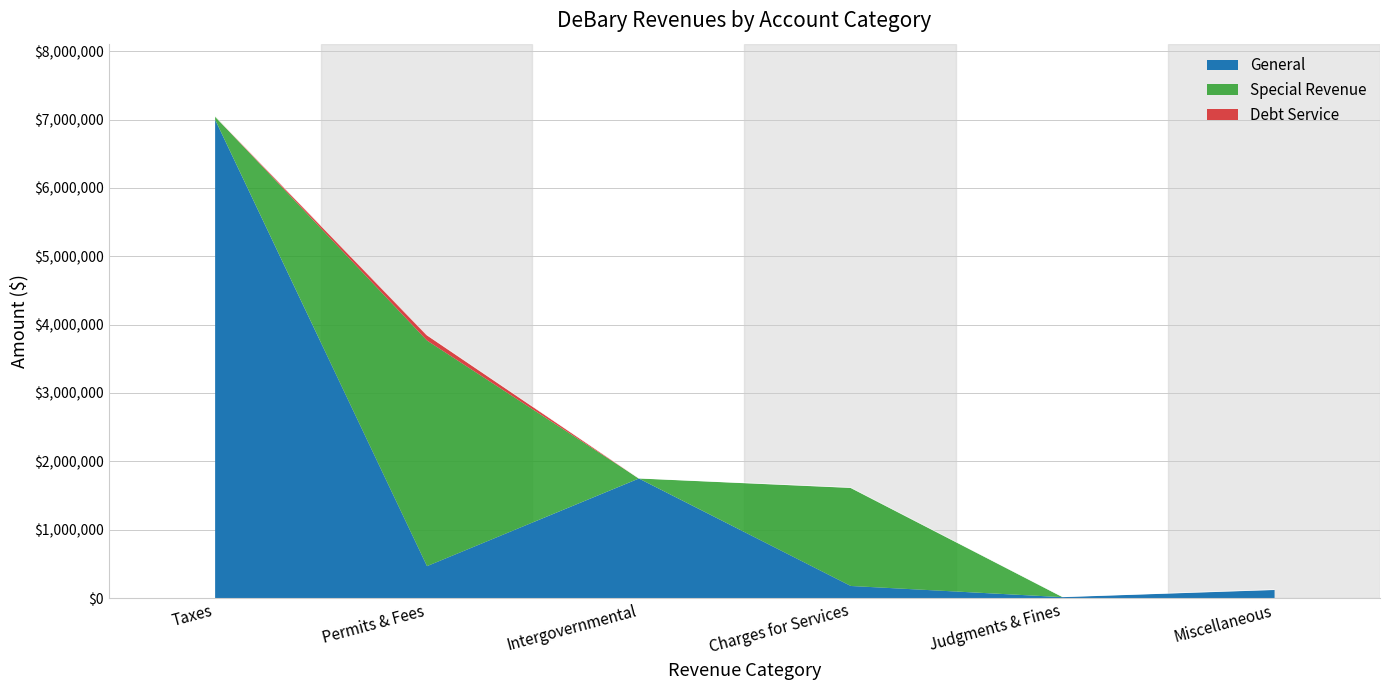

The chart shows a value of 20085 at Judgments Fines Forfeits. True or false?

True